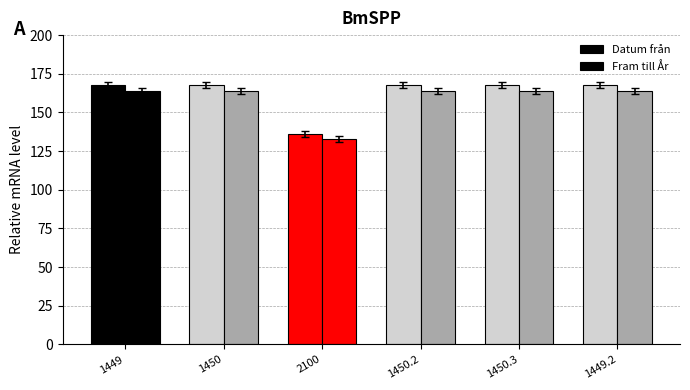

Are the bars grouped side by side (vs. stacked)?

Yes